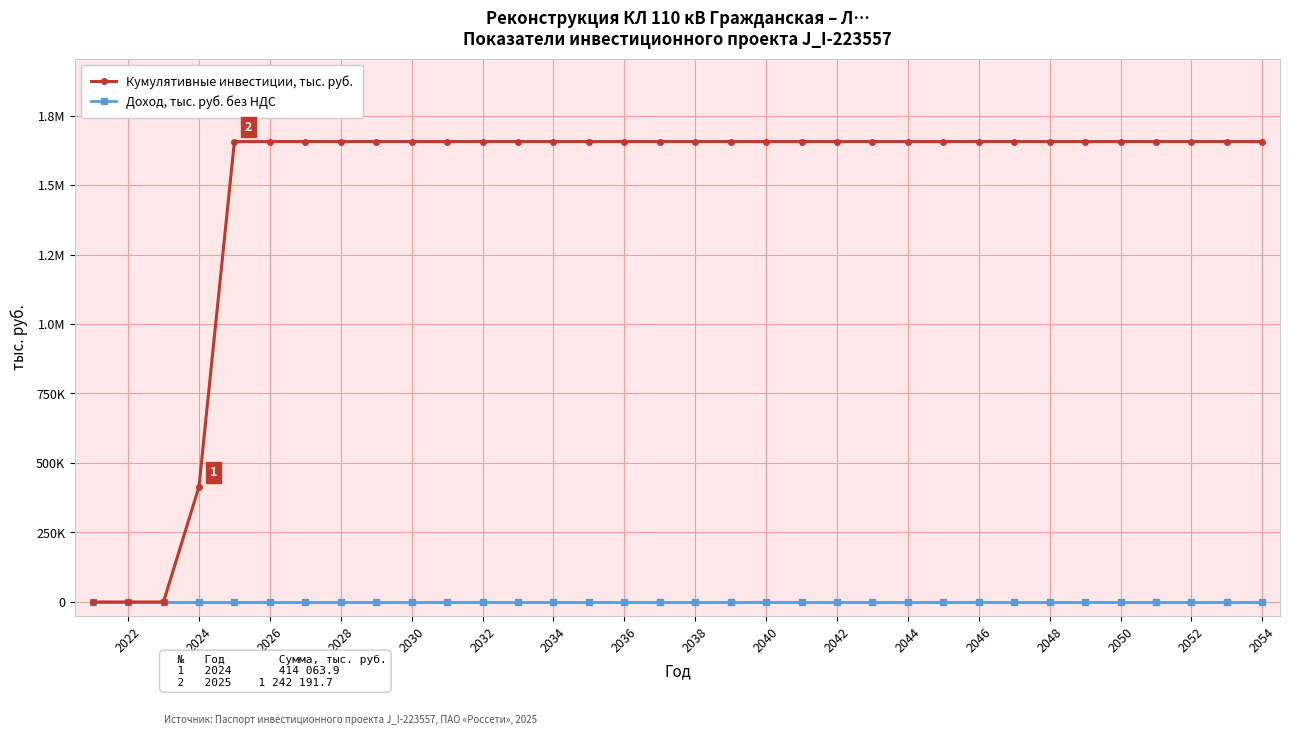

Is this an area chart (filled region under the line)?

No